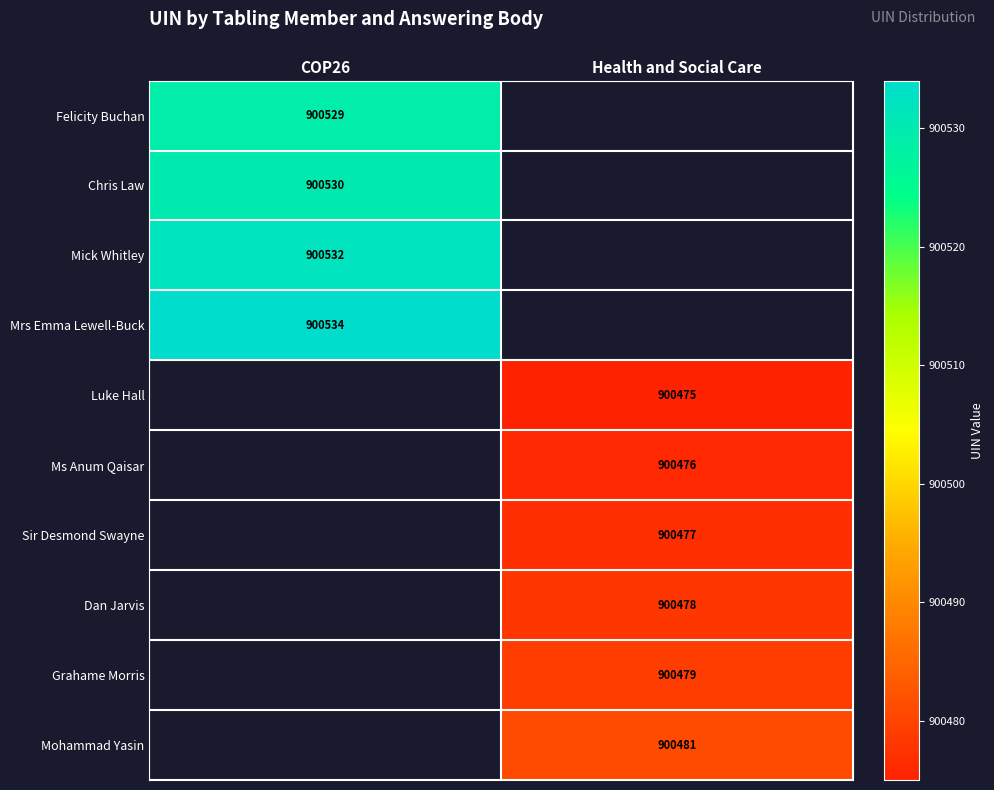

True or false: Luke Hall has a value of 900475 at Health and Social Care.

True